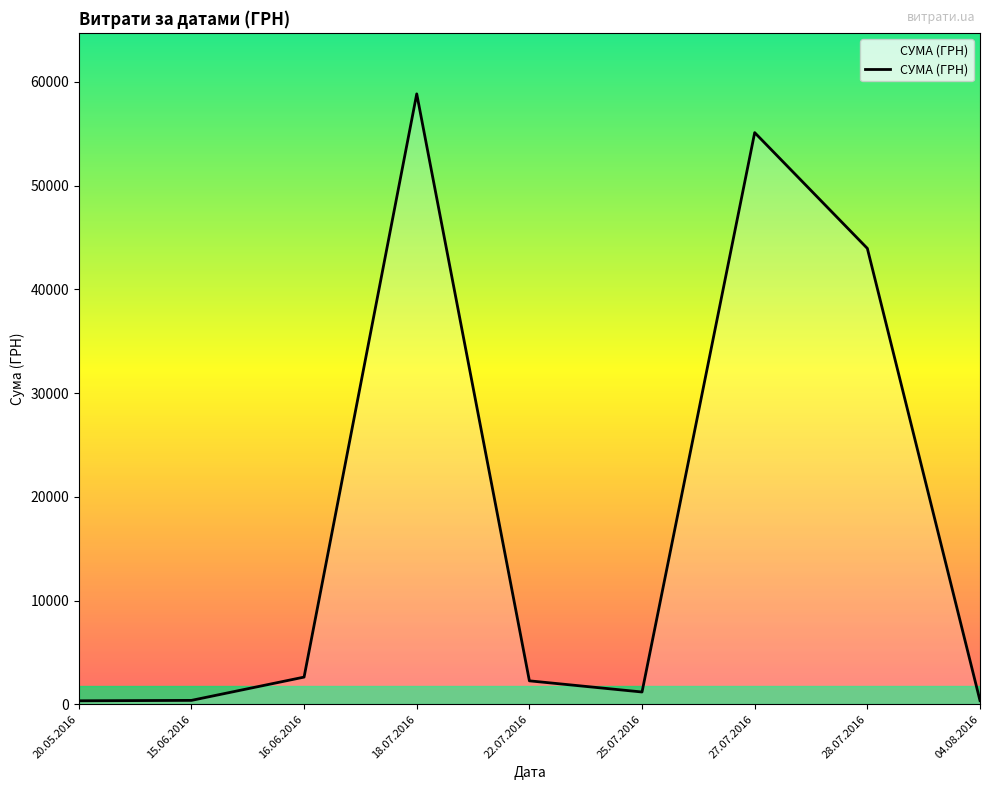

Approximately how many times larger is the value at 27.07.2016 compared to 18.07.2016?

0.9